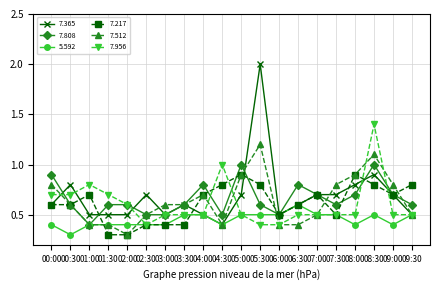

At which label is 5.592 closest to 0?

00:30